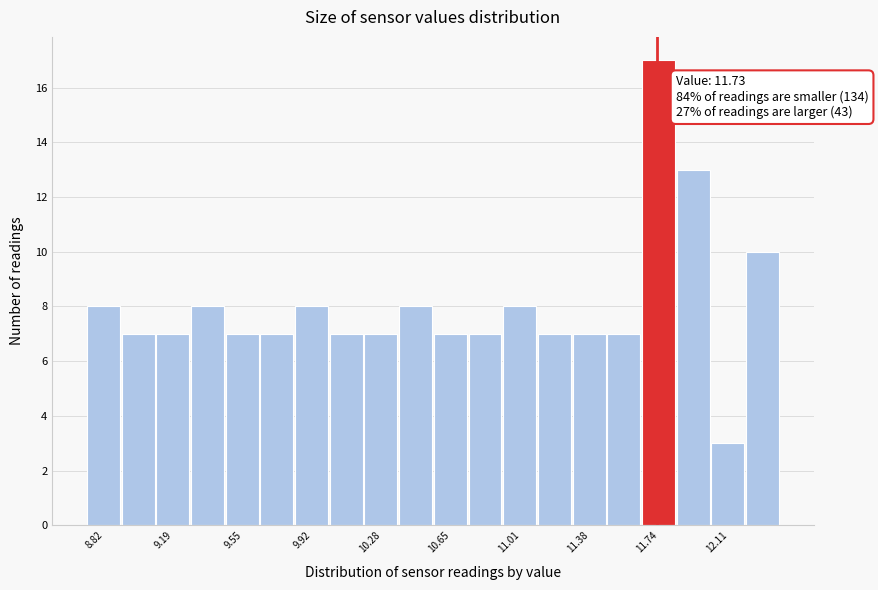

Around what value on the x-axis is the tallest bar? Give the approximate position of its centre, as read against the axis.

11.75